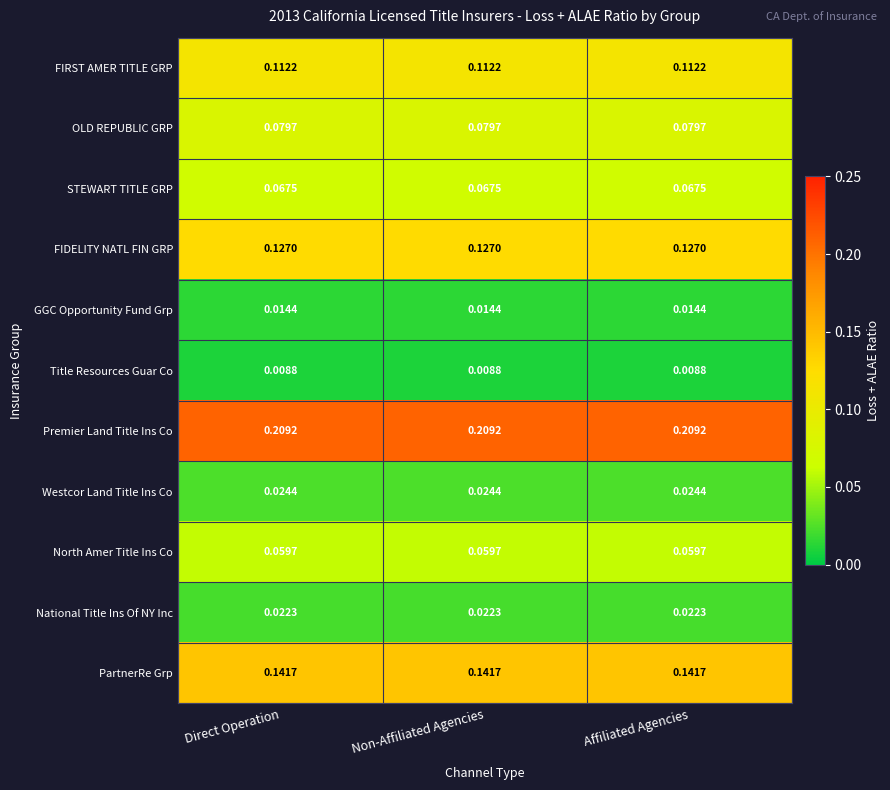

Rank the series by their maximum value, from highest to lowest.

Premier Land Title Ins Co, PartnerRe Grp, FIDELITY NATL FIN GRP, FIRST AMER TITLE GRP, OLD REPUBLIC GRP, STEWART TITLE GRP, North Amer Title Ins Co, Westcor Land Title Ins Co, National Title Ins Of NY Inc, GGC Opportunity Fund Grp, Title Resources Guar Co